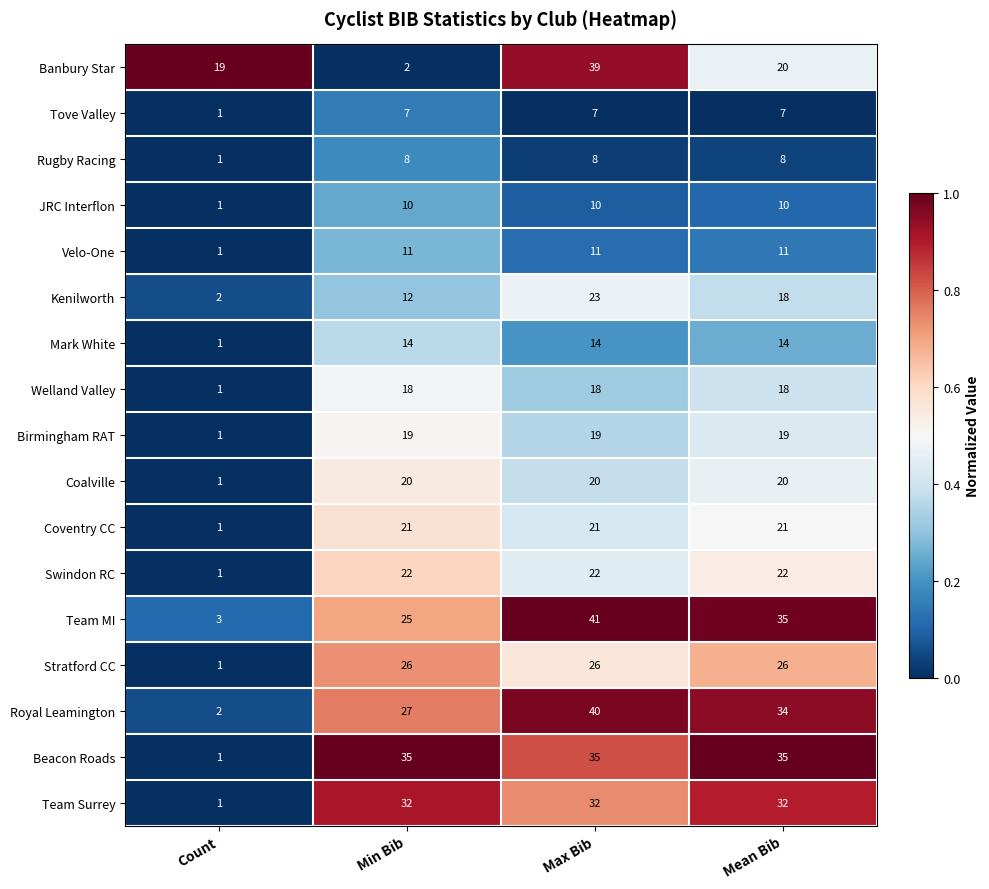

Rank the series by their maximum value, from highest to lowest.

Team MI, Royal Leamington, Banbury Star, Beacon Roads, Team Surrey, Stratford CC, Kenilworth, Swindon RC, Coventry CC, Coalville, Birmingham RAT, Welland Valley, Mark White, Velo-One, JRC Interflon, Rugby Racing, Tove Valley